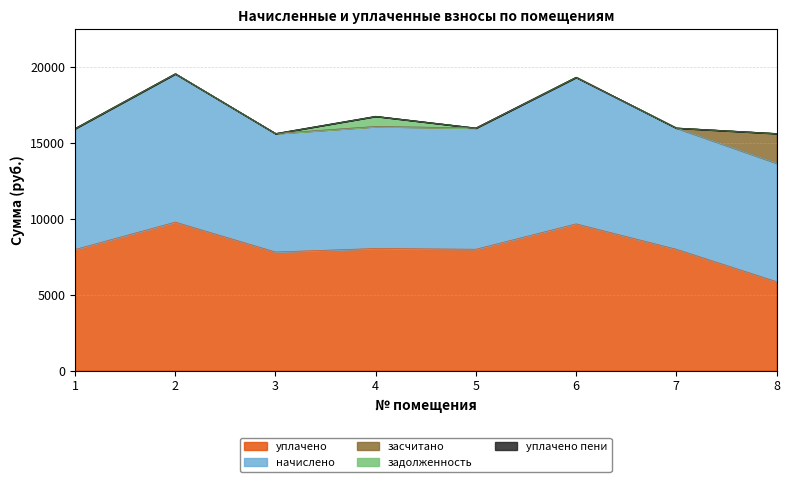

What are all the series names shown in the legend?

начислено, уплачено, задолженность, засчитано, уплачено пени